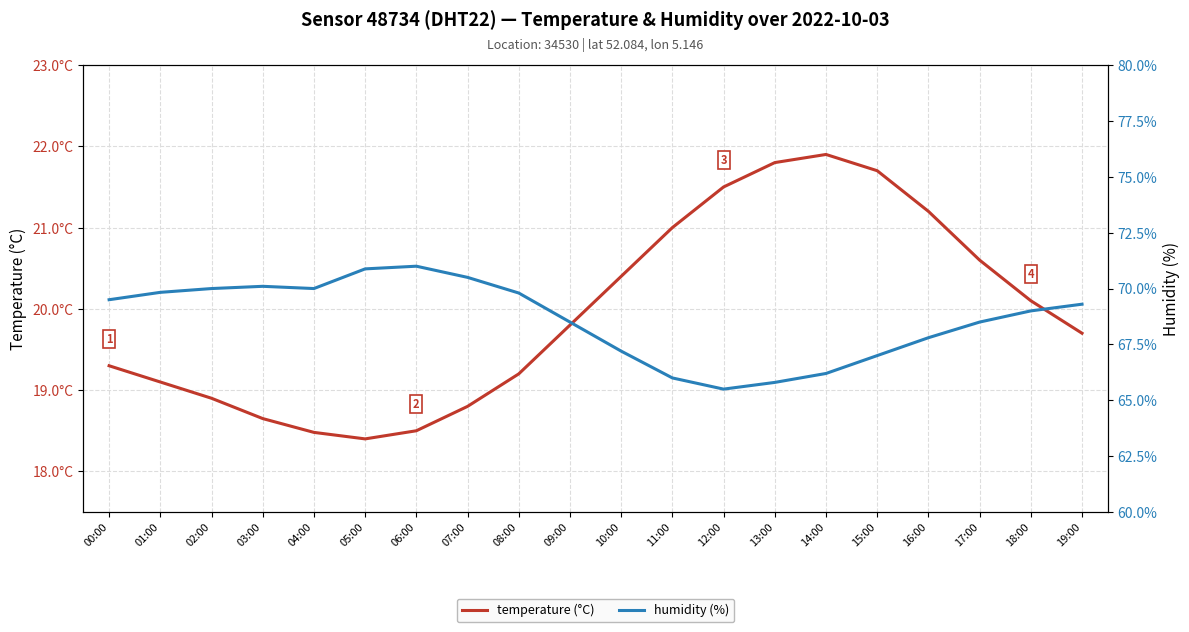

Reading right to left, transcribe all the data shown in this chart.

temperature (°C): 19:00=19.7	18:00=20.1	17:00=20.6	16:00=21.2	15:00=21.7	14:00=21.9	13:00=21.8	12:00=21.5	11:00=21.0	10:00=20.4	09:00=19.8	08:00=19.2	07:00=18.8	06:00=18.5	05:00=18.4	04:00=18.5	03:00=18.6	02:00=18.9	01:00=19.1	00:00=19.3
humidity (%): 19:00=69.3	18:00=69.0	17:00=68.5	16:00=67.8	15:00=67.0	14:00=66.2	13:00=65.8	12:00=65.5	11:00=66.0	10:00=67.2	09:00=68.5	08:00=69.8	07:00=70.5	06:00=71.0	05:00=70.9	04:00=70.0	03:00=70.1	02:00=70.0	01:00=69.8	00:00=69.5